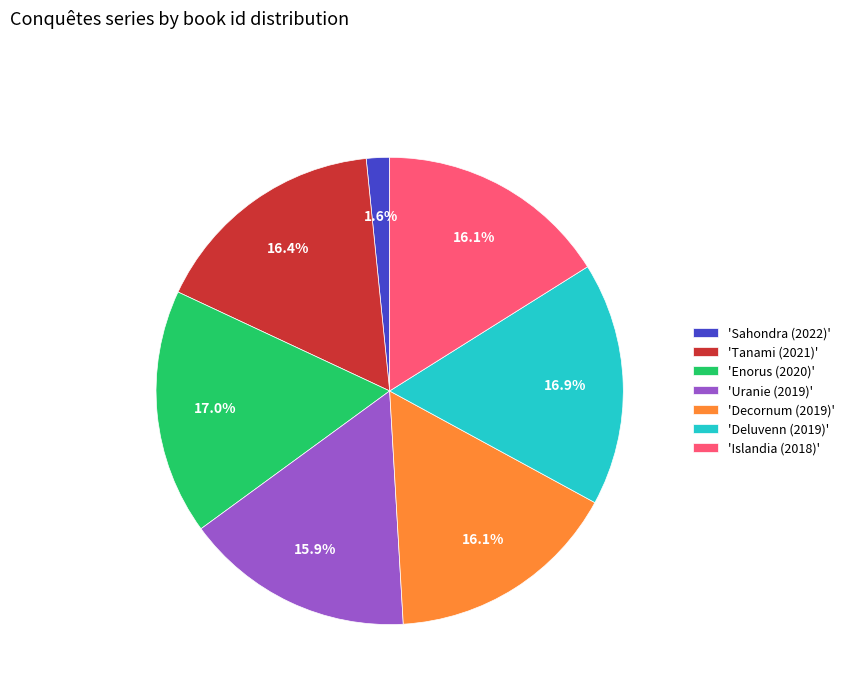

What is the total percentage of 'Tanami (2021)' and 'Deluvenn (2019)'?

33.3%